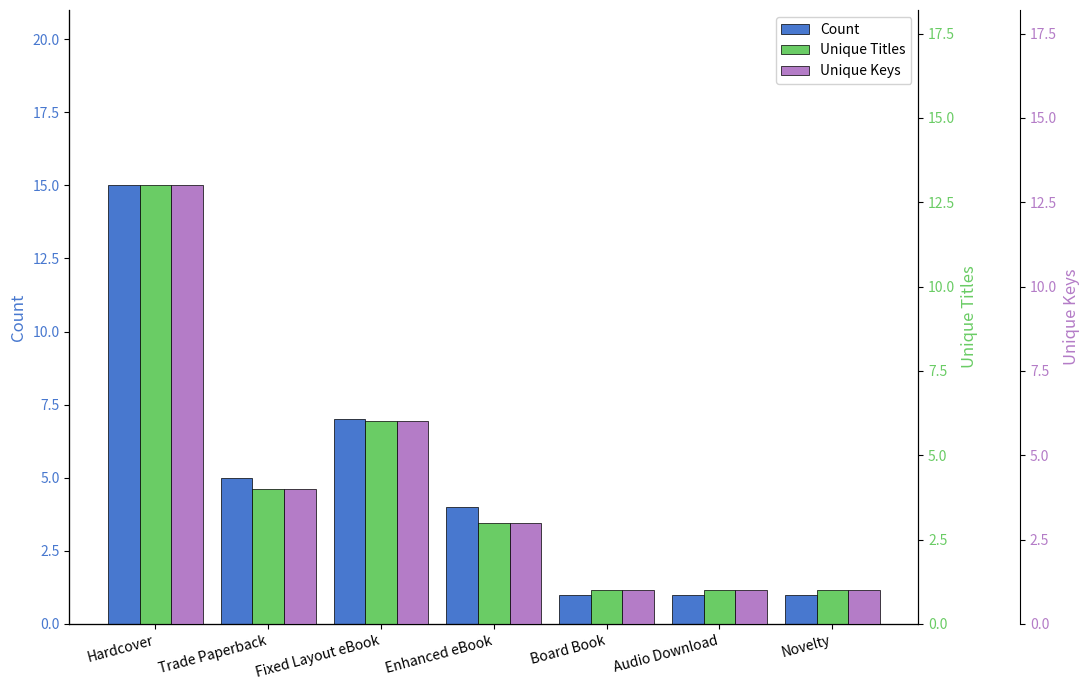

How many Unique Titles values are between 1 and 6?

6